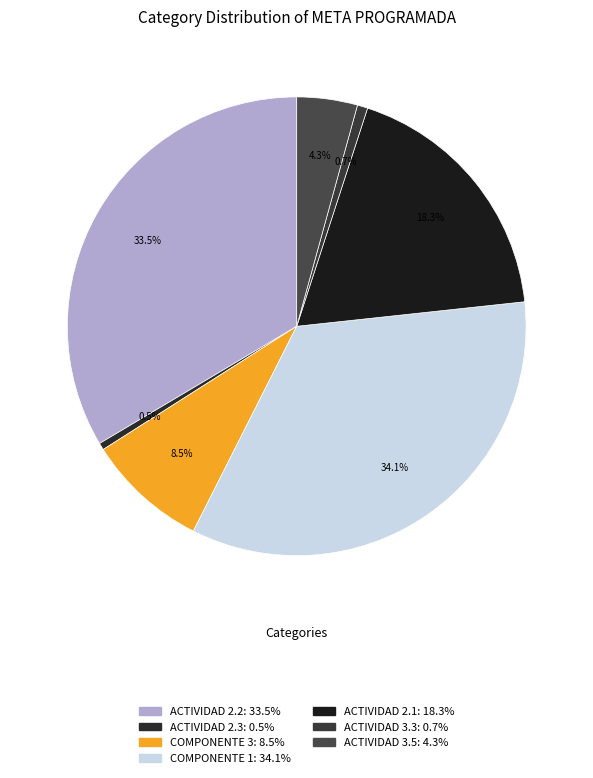

How many segments does this pie chart have?

7